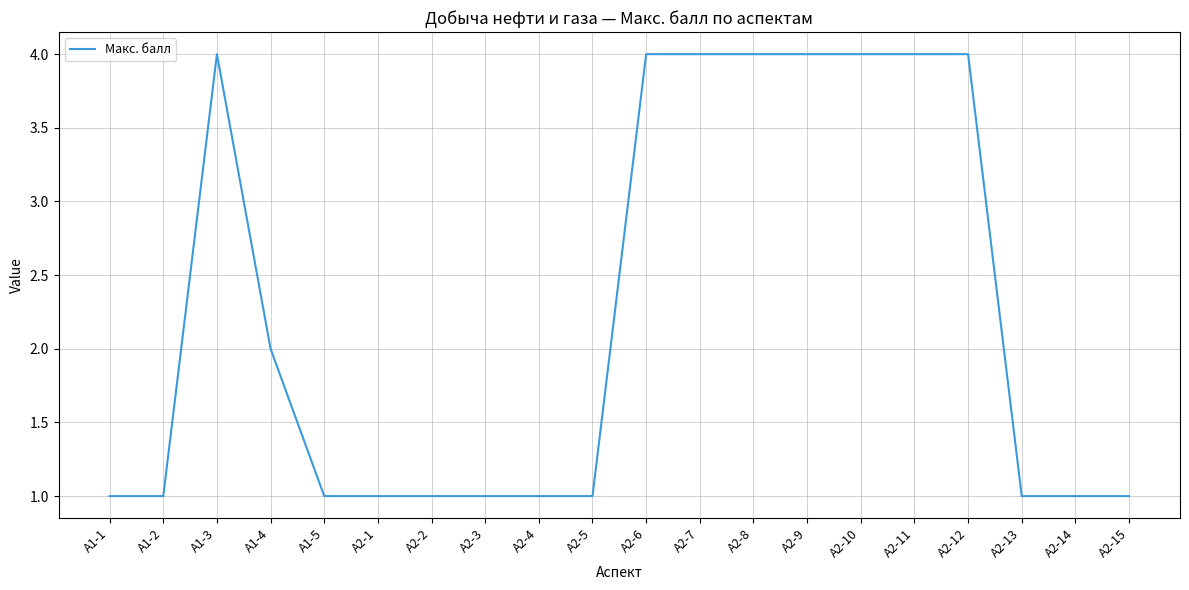

How many series are shown in this chart?

1